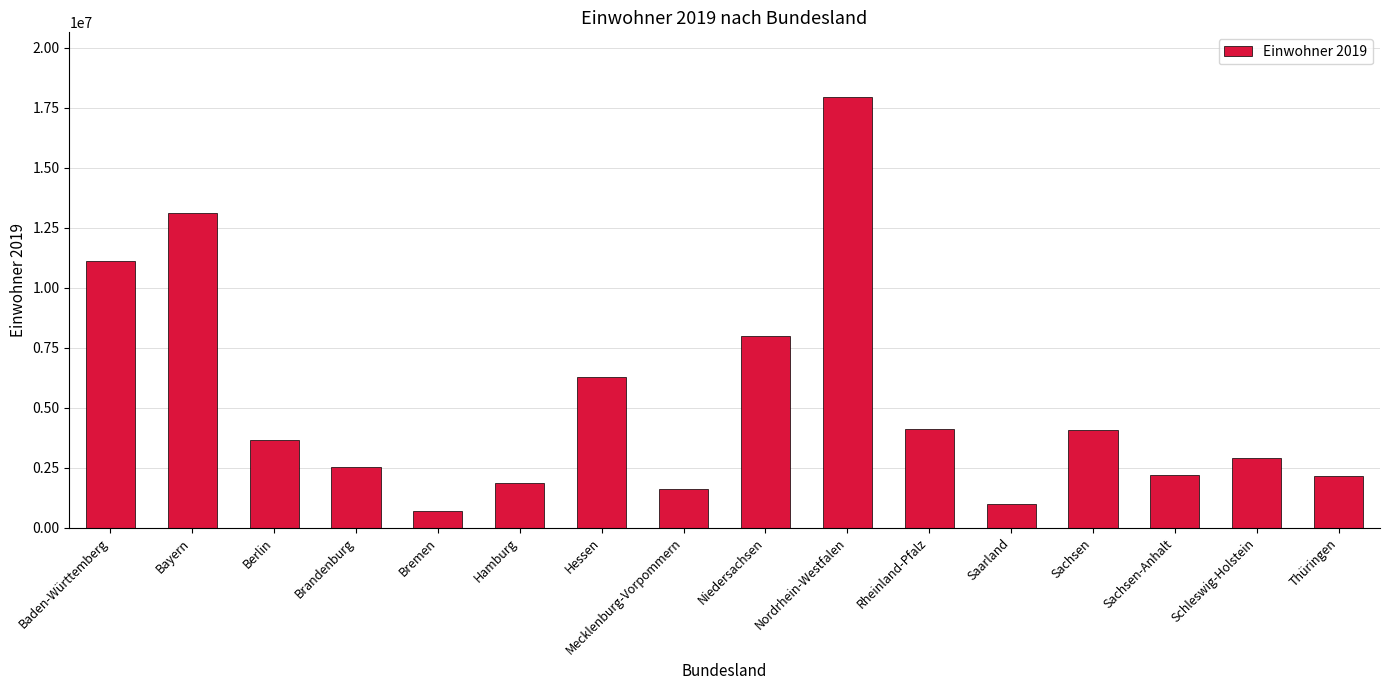

What is the greatest value displayed?

17947221